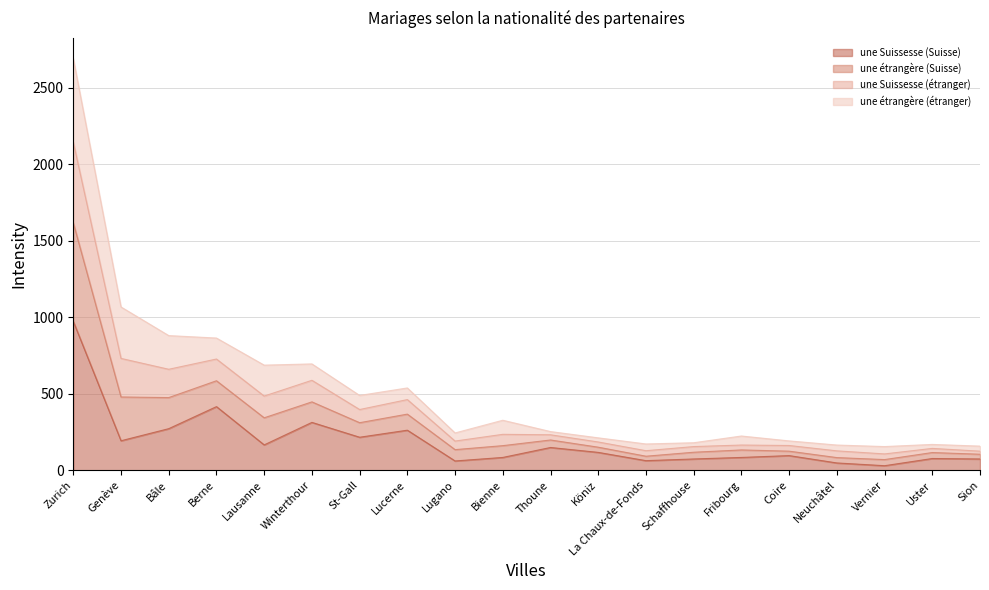

At which category is the sum across all series the highest?

Zurich